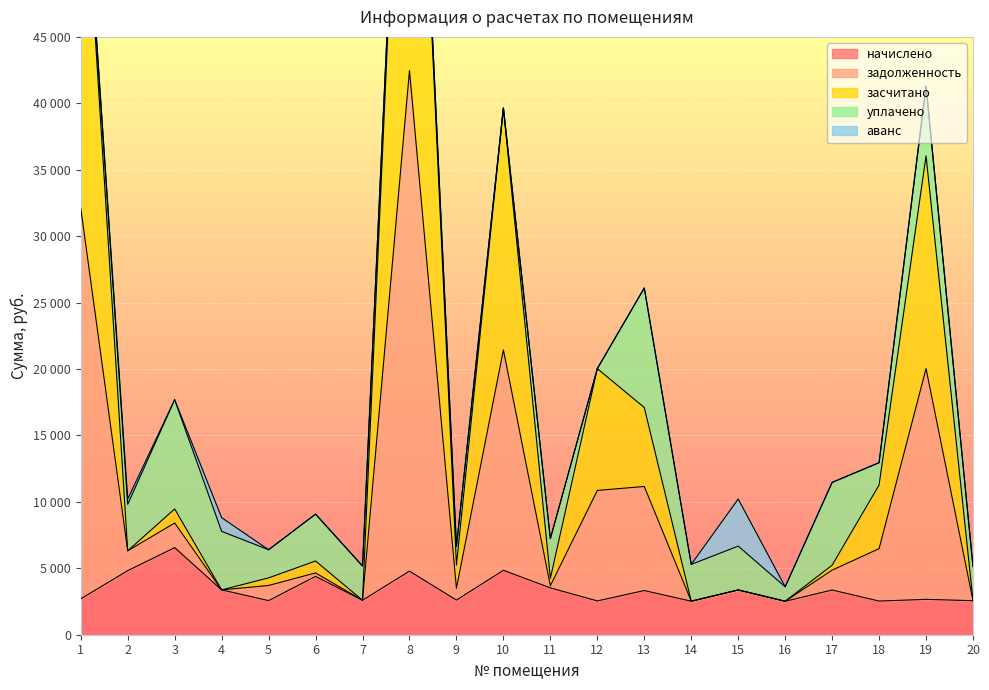

How many data points in начислено are less than 3325?

10